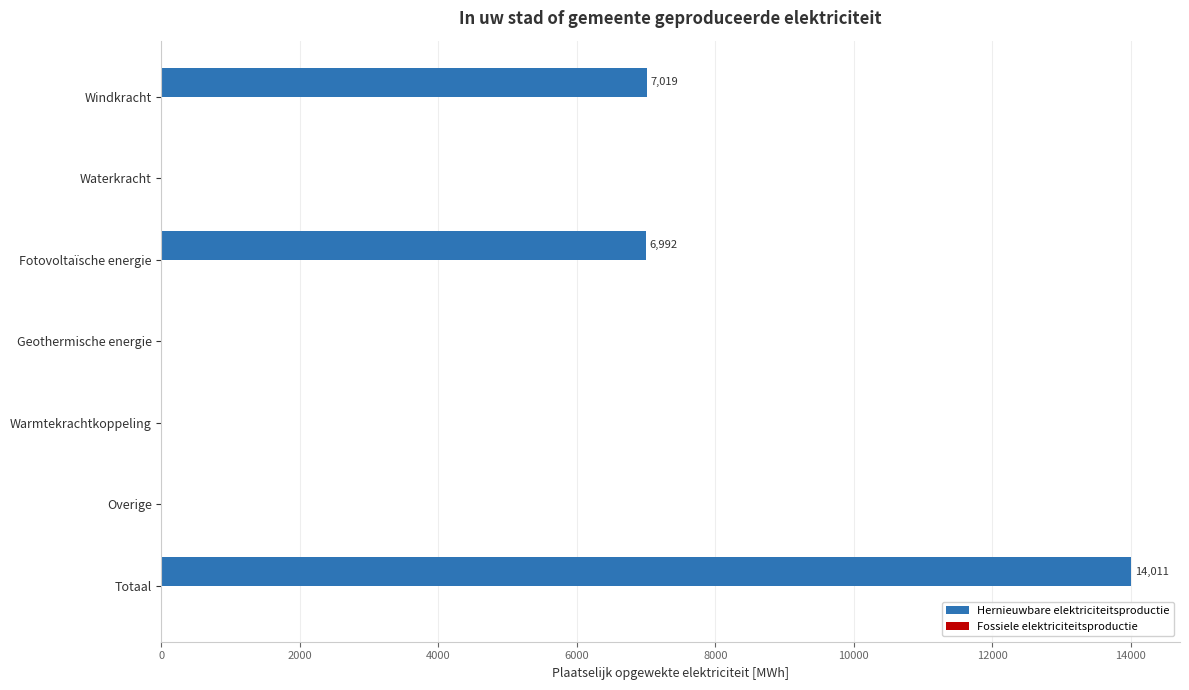

Between Overige and Totaal, which is larger?

Totaal